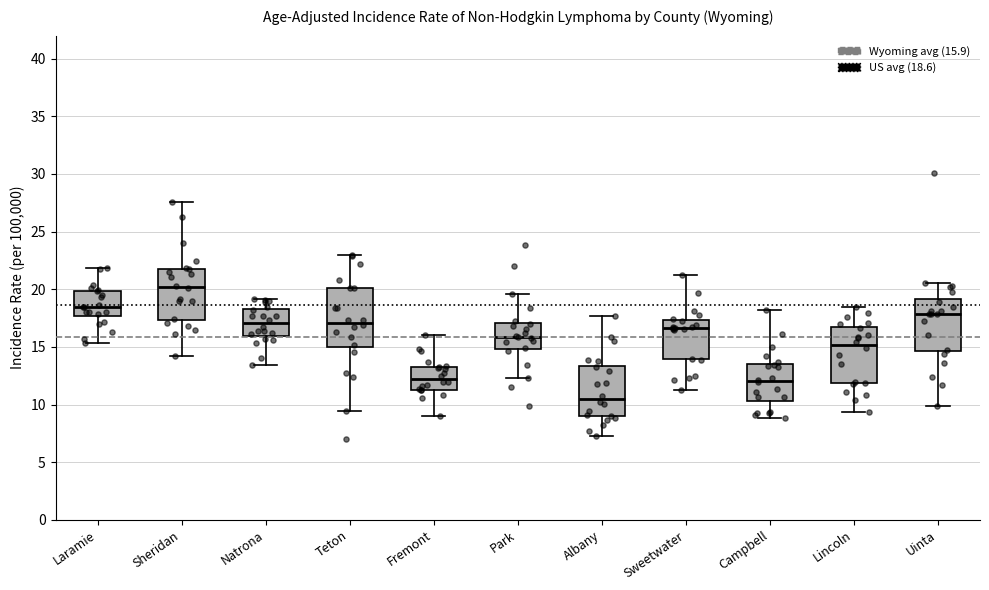

Reading left to right, read every box against the y-axis: the position of its median line, the range the box covers, and the ends of its whiskers. The values are not printed on the chart, so give them approximately, as read against the axis.

Laramie: median 18.5, box 17.5 to 20.0, whiskers 15.5 to 22.0
Sheridan: median 20.0, box 17.5 to 22.0, whiskers 14.0 to 27.5
Natrona: median 17.0, box 16.0 to 18.5, whiskers 13.5 to 19.0
Teton: median 17.0, box 15.0 to 20.0, whiskers 9.5 to 23.0
Fremont: median 12.0, box 11.5 to 13.5, whiskers 9.0 to 16.0
Park: median 16.0, box 15.0 to 17.0, whiskers 12.5 to 19.5
Albany: median 10.5, box 9.0 to 13.5, whiskers 7.5 to 17.5
Sweetwater: median 16.5, box 14.0 to 17.5, whiskers 11.5 to 21.5
Campbell: median 12.0, box 10.5 to 13.5, whiskers 9.0 to 18.0
Lincoln: median 15.0, box 12.0 to 17.0, whiskers 9.5 to 18.5
Uinta: median 18.0, box 14.5 to 19.0, whiskers 10.0 to 20.5